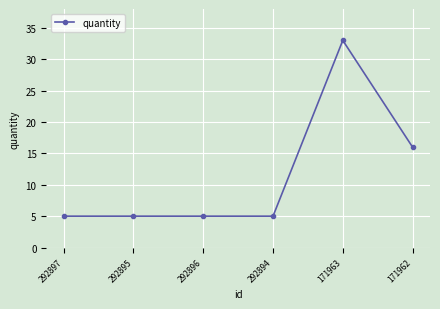

What is the greatest value displayed?

33